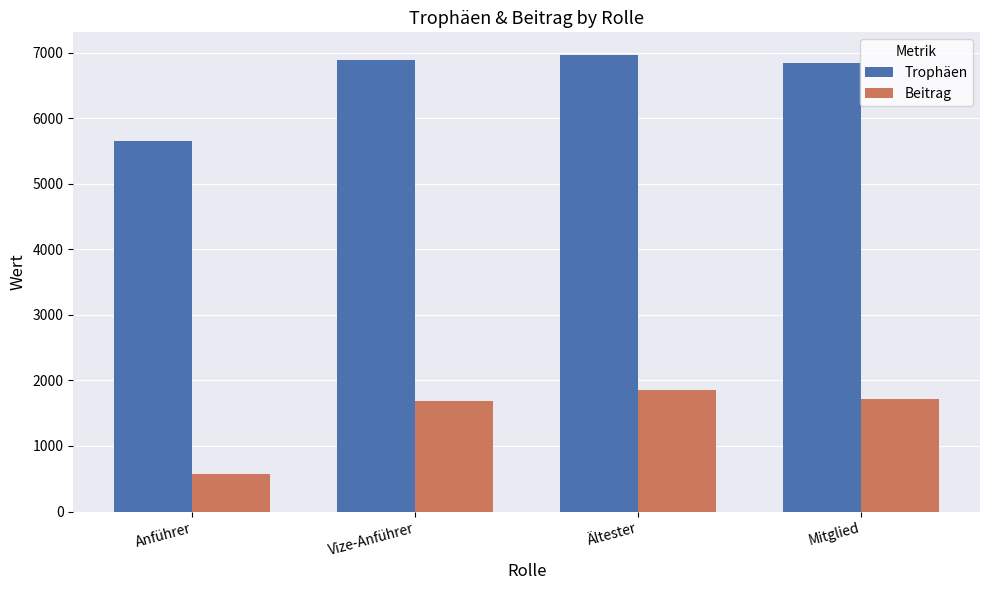

What is the difference between the highest and lowest values at Vize-Anführer?

5200